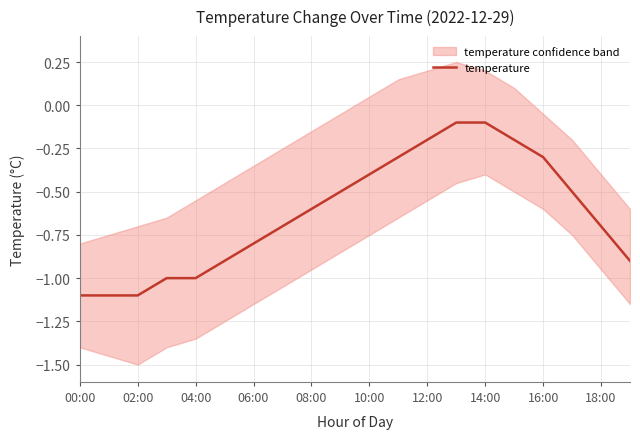

The temperature series shows -0.1 at 16:00. True or false?

False